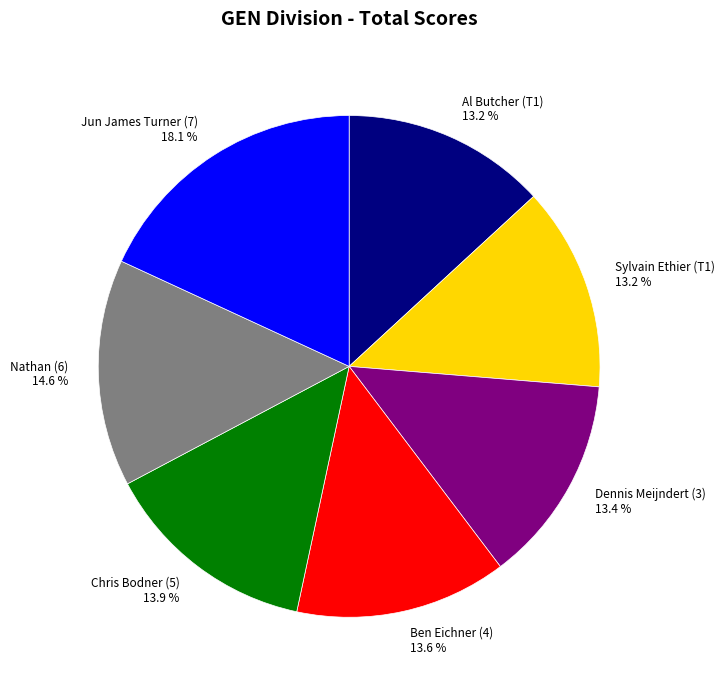

How much of the chart is everything except Jun James Turner (7)?

81.9%